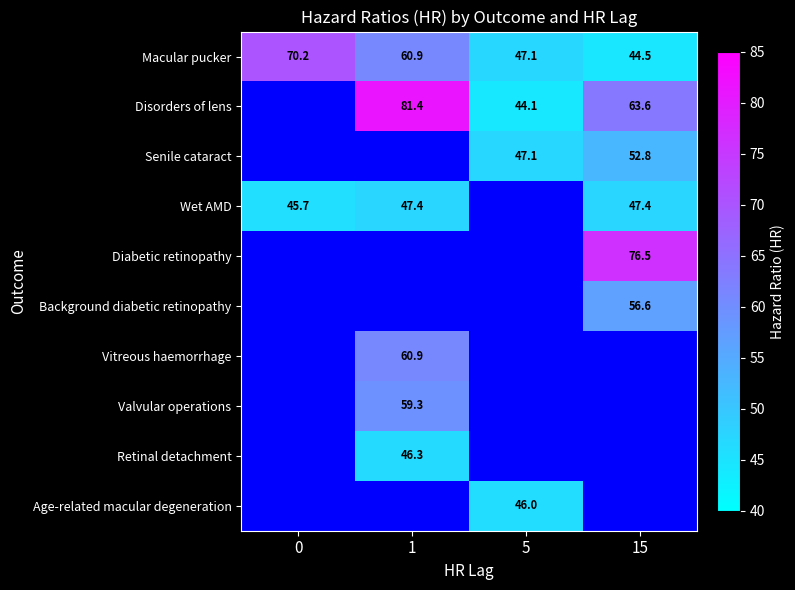

What is the difference between the Macular pucker values at 0 and 1?

9.3